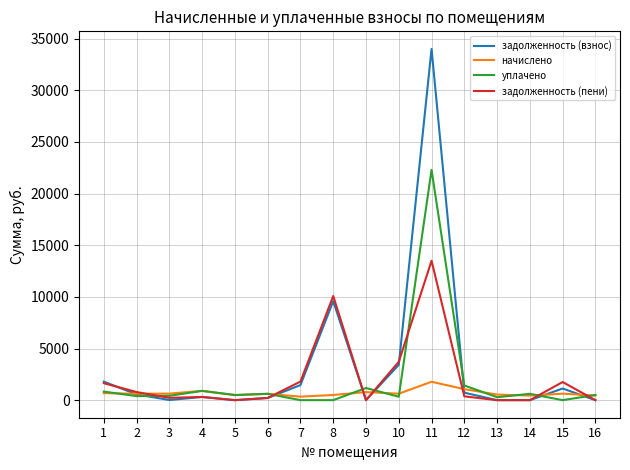

Which series ends up on top after the final intersection of уплачено and задолженность (пени)?

уплачено